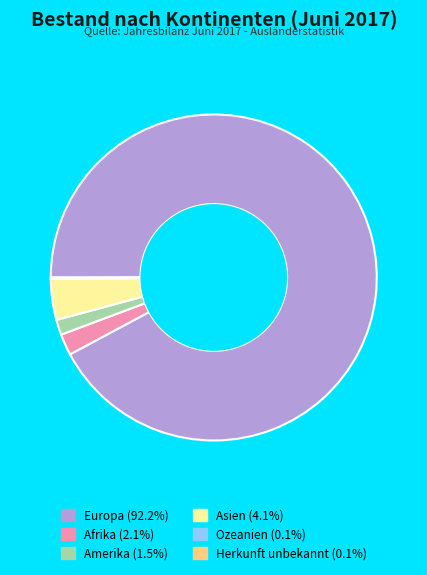

Combined, do Asien and Afrika account for over 50%?

No